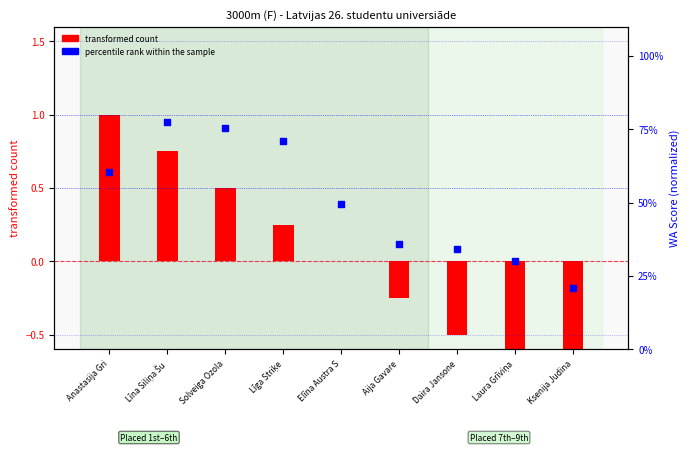

Which series contains the lowest Y value?

transformed count